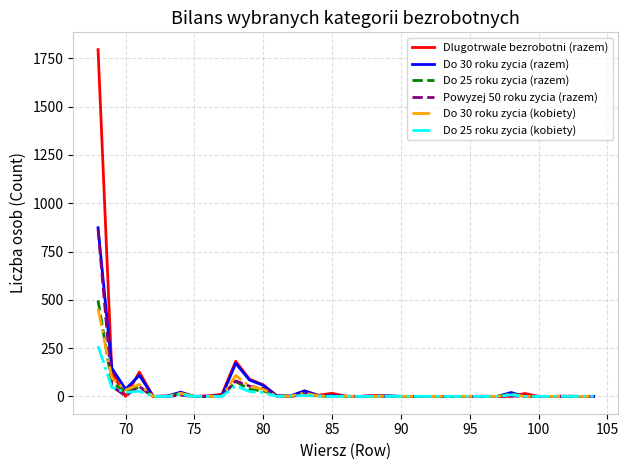

What is the maximum value shown in the chart?

1795